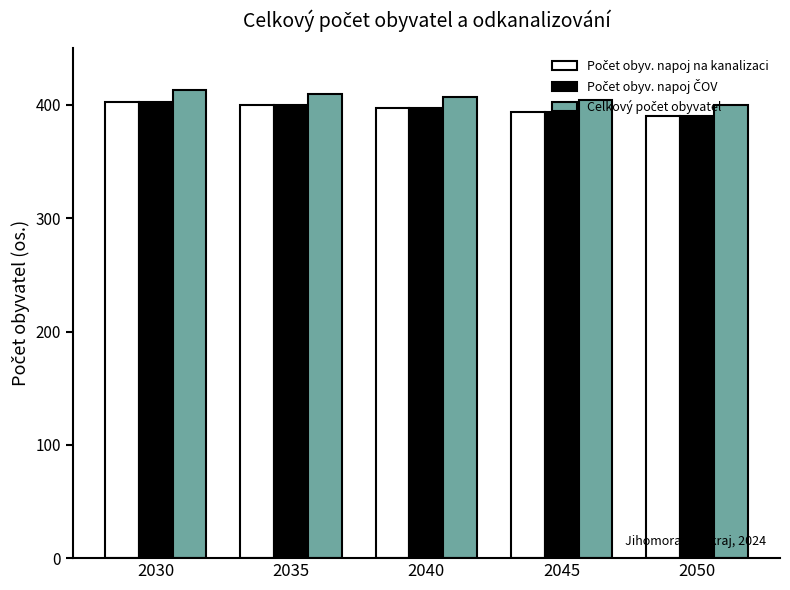

What is the difference between the highest and lowest values at 2045?

10